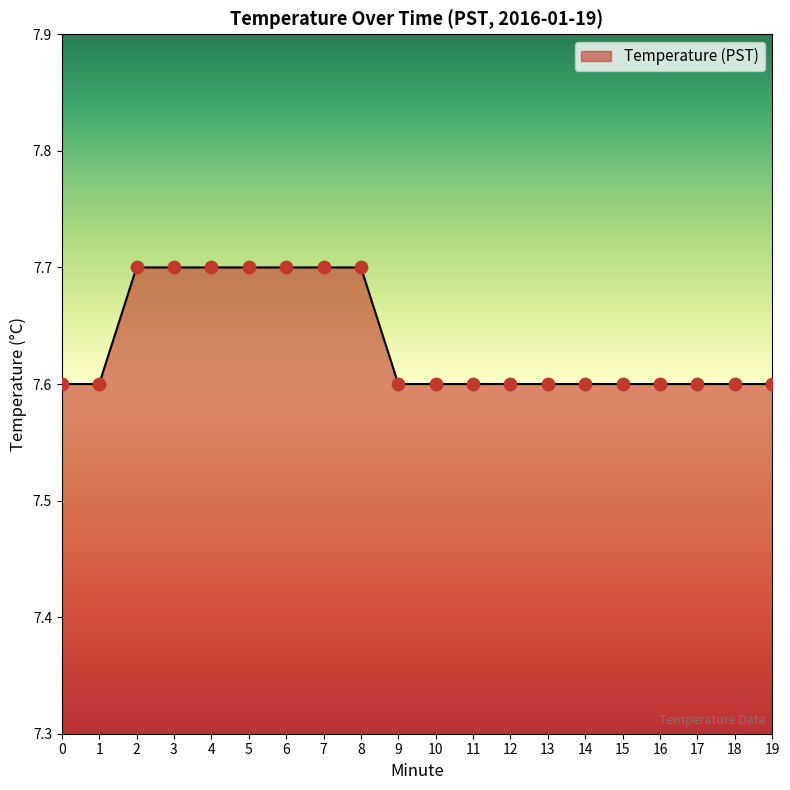

Approximately how many times larger is the value at 10 compared to 11?

1.0